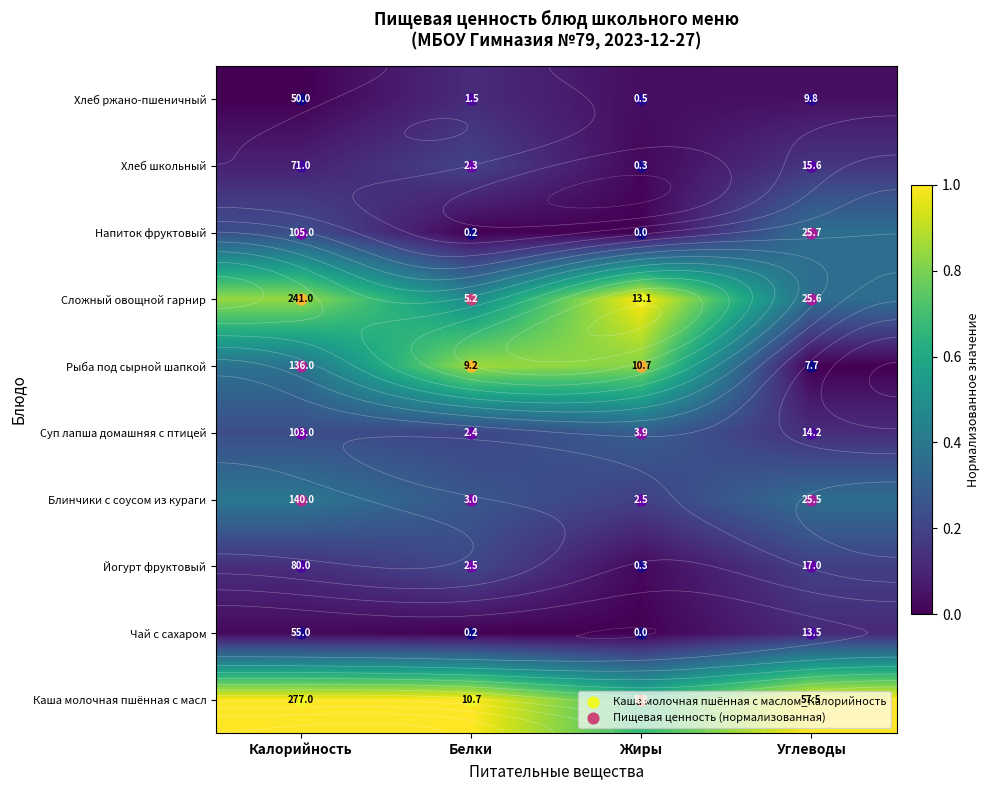

Which category has the highest value across all series?

Калорийность